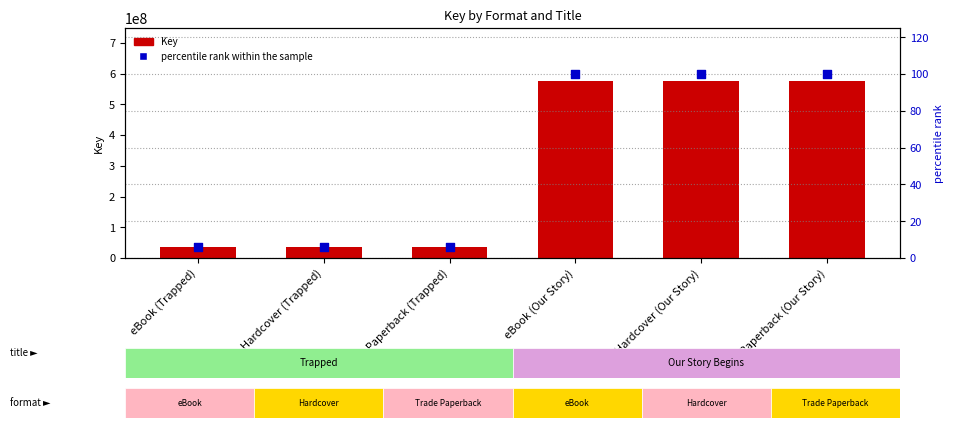

Which series has the widest spread of Y values?

Key